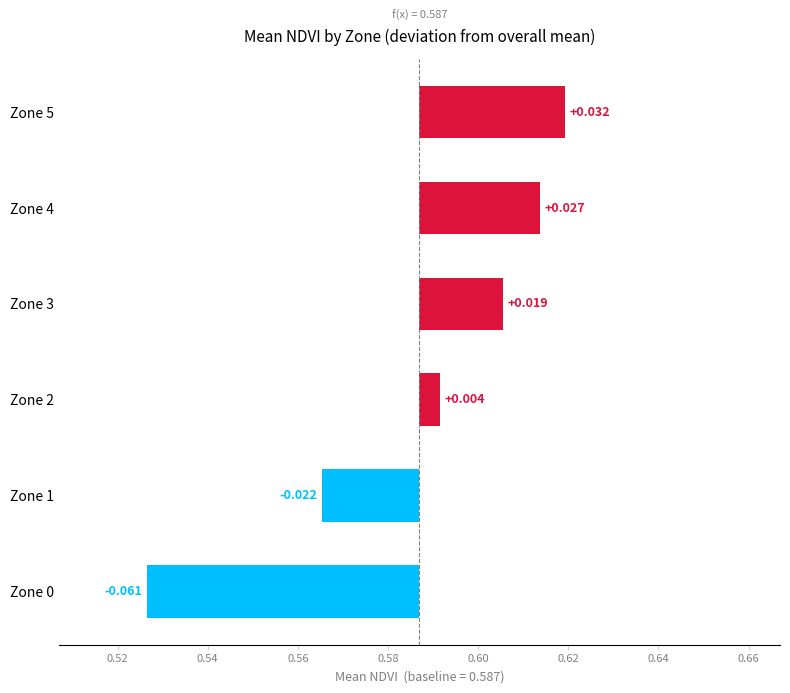

How many positive values are there?

4